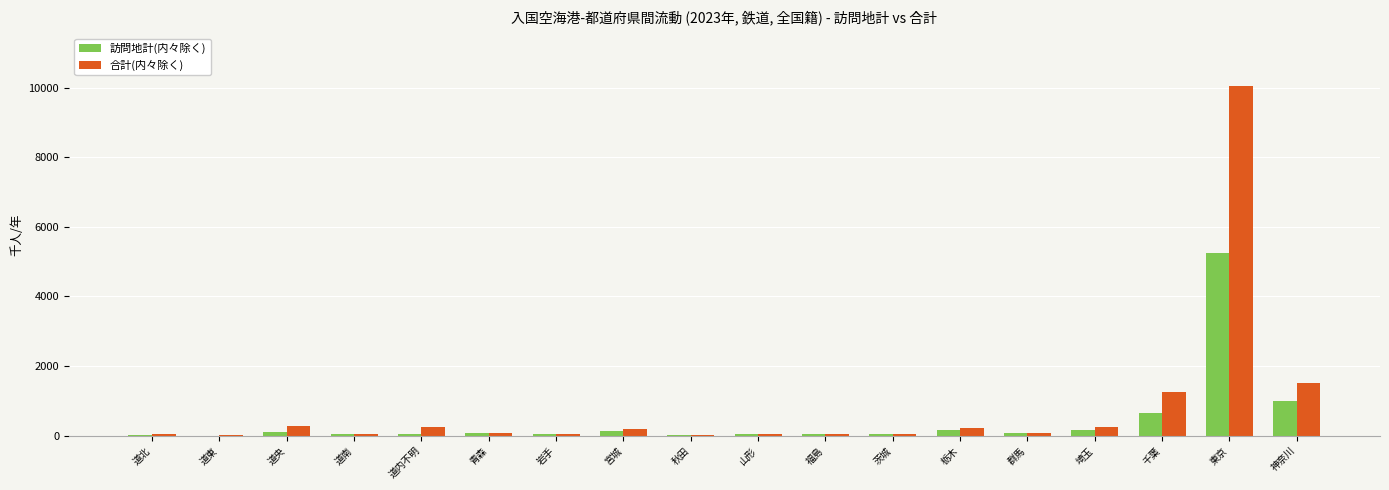

Which series has the widest spread of values?

合計(内々除く)